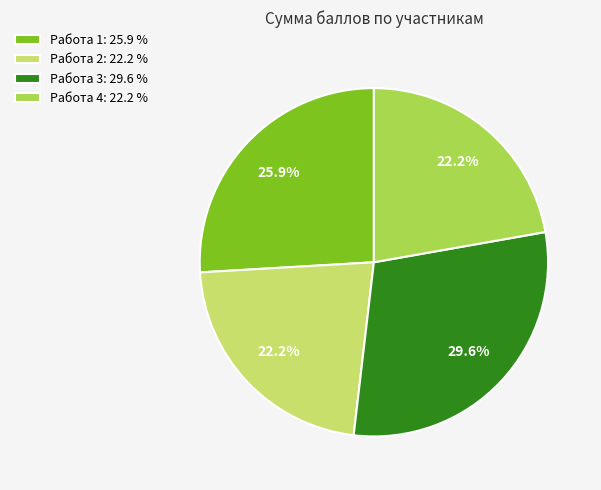

Do Работа 4 and Работа 2 together represent more than half of the pie?

No